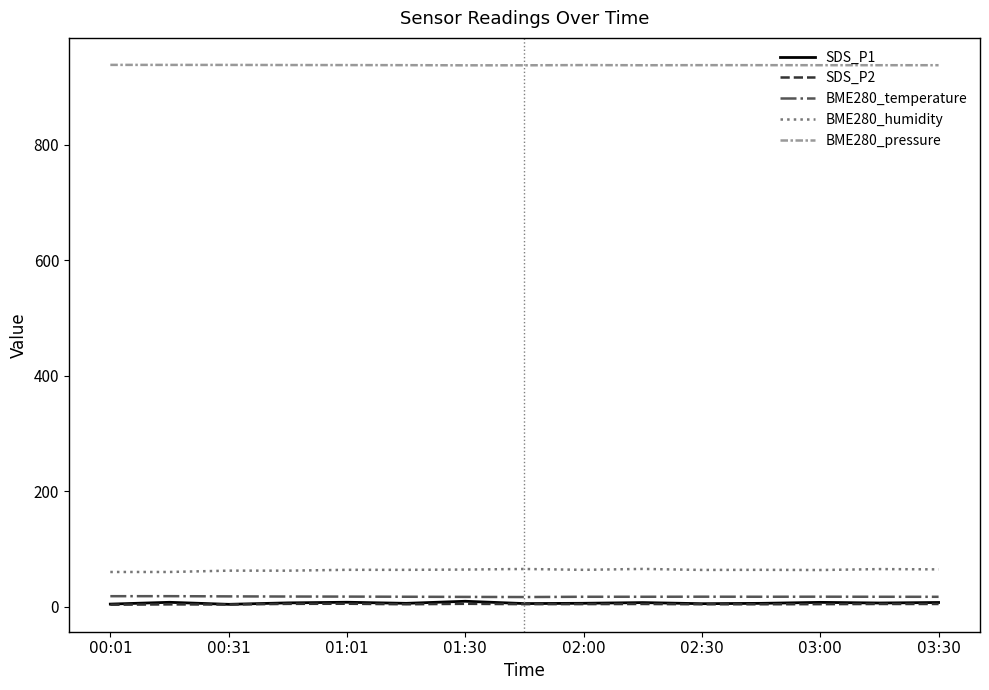

What is the minimum value shown in the chart?

3.6